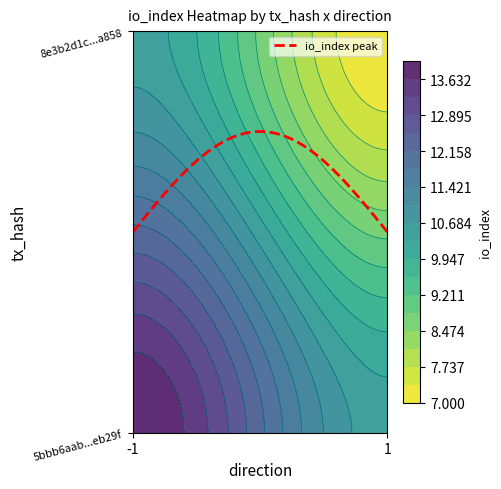

Between direction and io_index, which series saw the biggest shift?

5bbb6aab3ccff185a8181edf6ff8d5bcf8eb29f